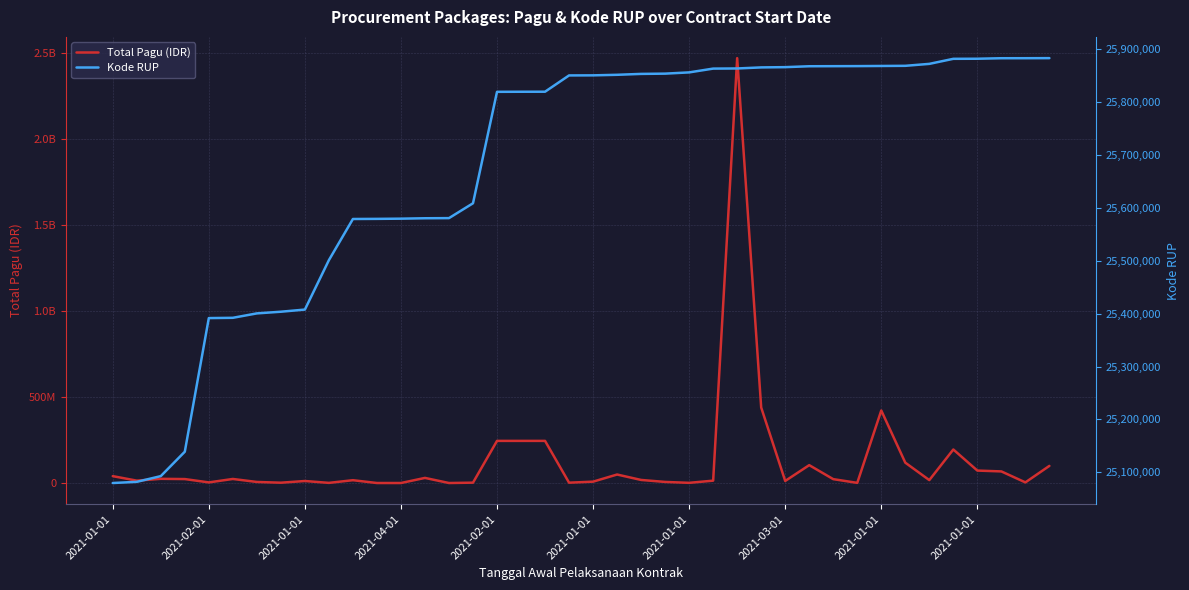

Is it true that Total Pagu (IDR) equals 30229914 at 22?

False